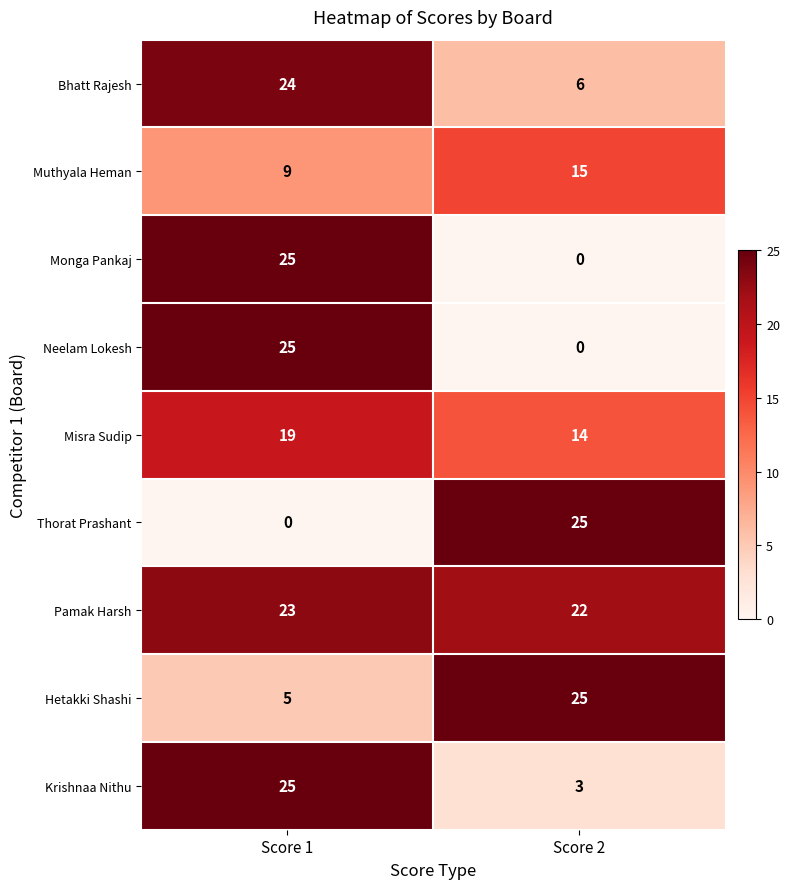

What is the sum of the Thorat Prashant values at Score 1 and Score 2?

25